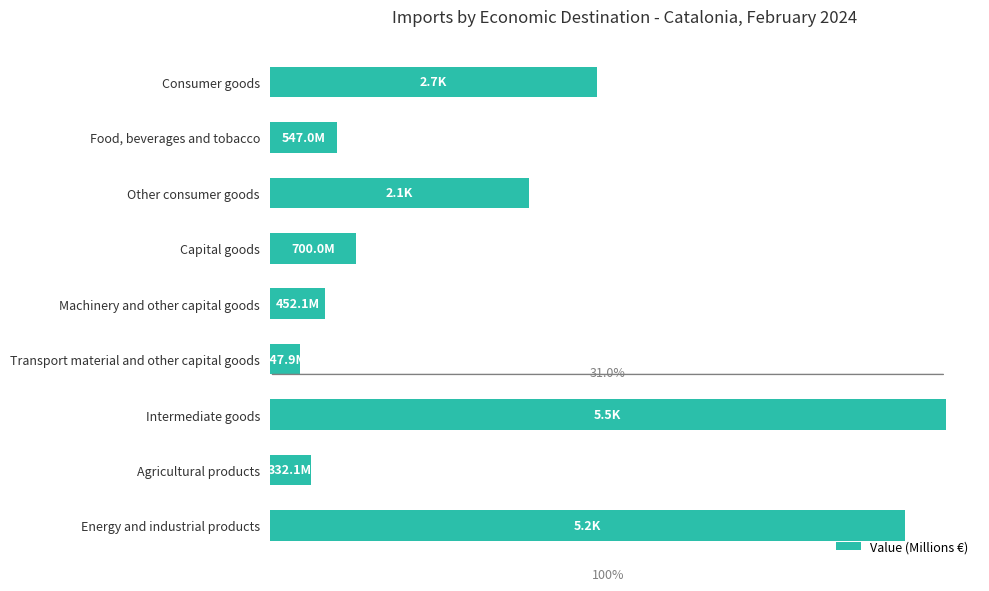

Are the bars horizontal?

Yes